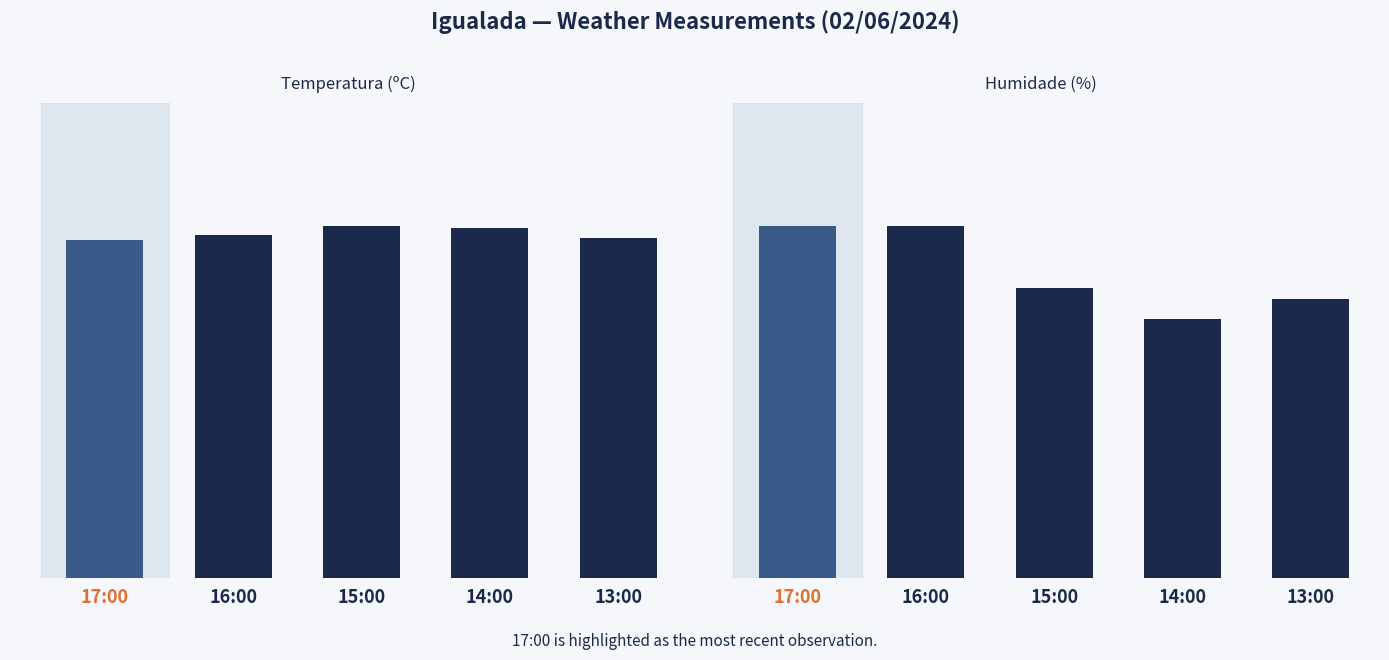

What is the label of the 5th bar from the left?

13:00